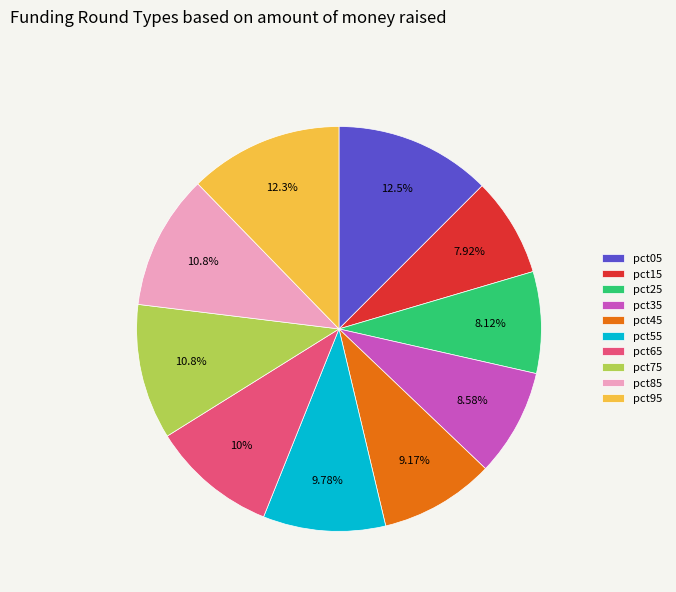

Combined, do pct55 and pct95 account for over 50%?

No